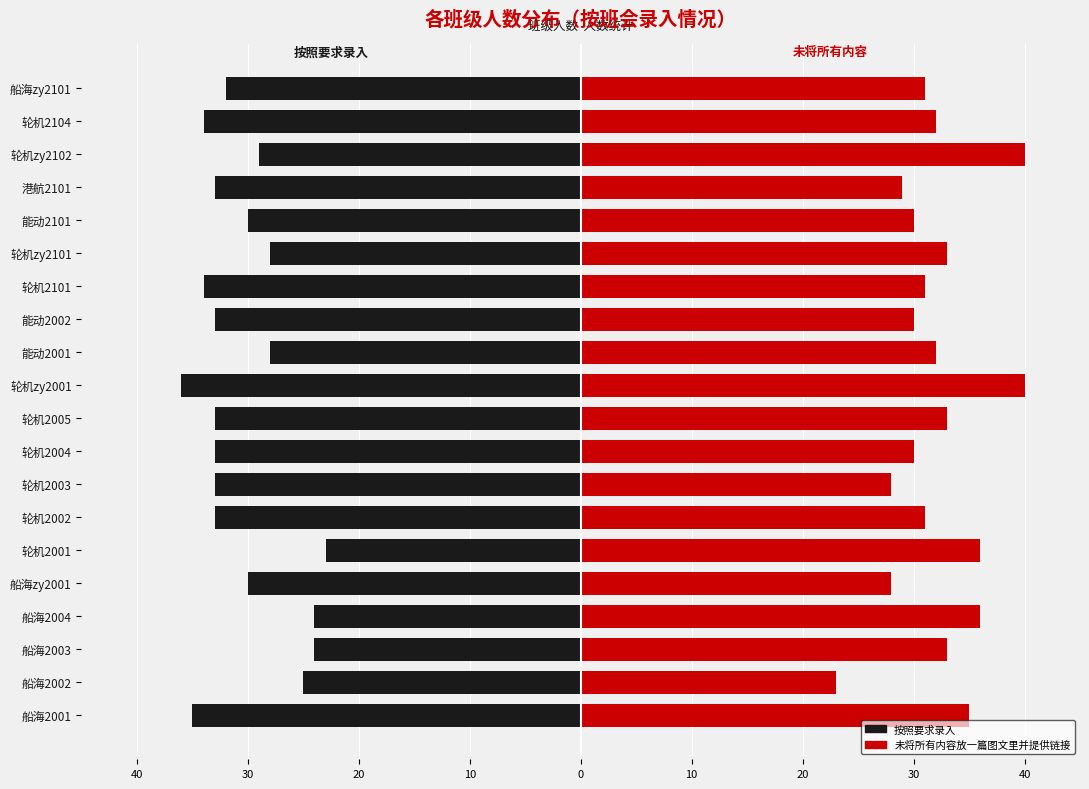

The value of 未将所有内容放一篇图文里并提供链接 at 船海2003 is 44. True or false?

False